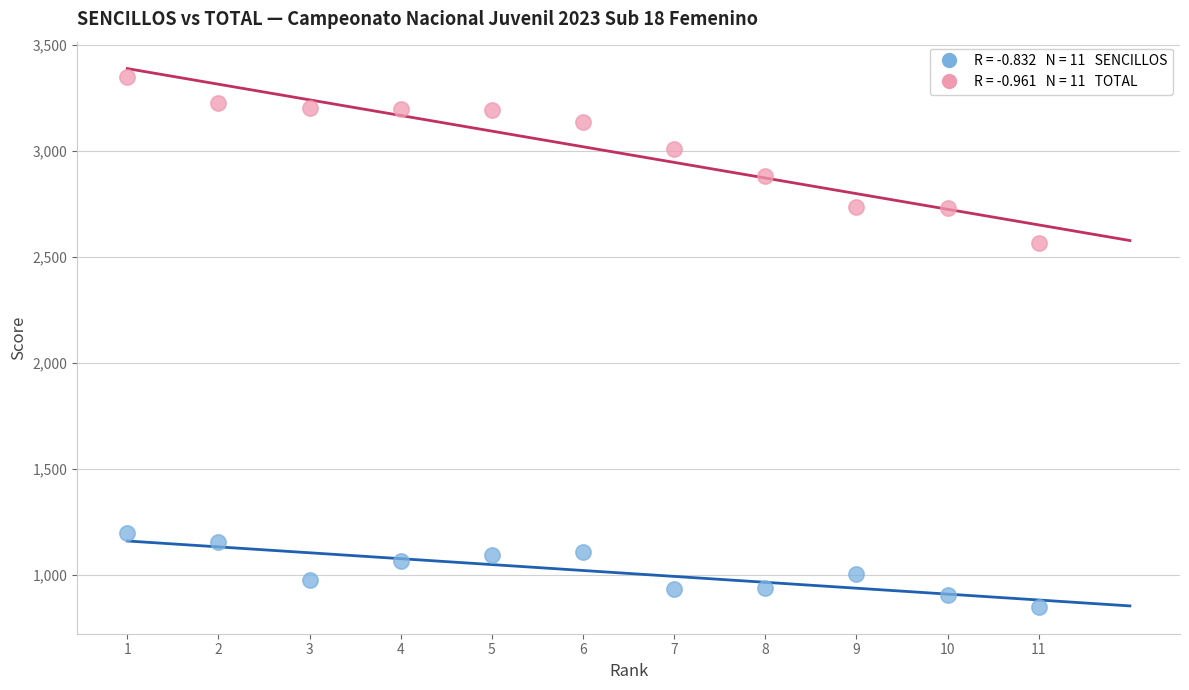

Across all series, what Y value is closest to 2097?

2564